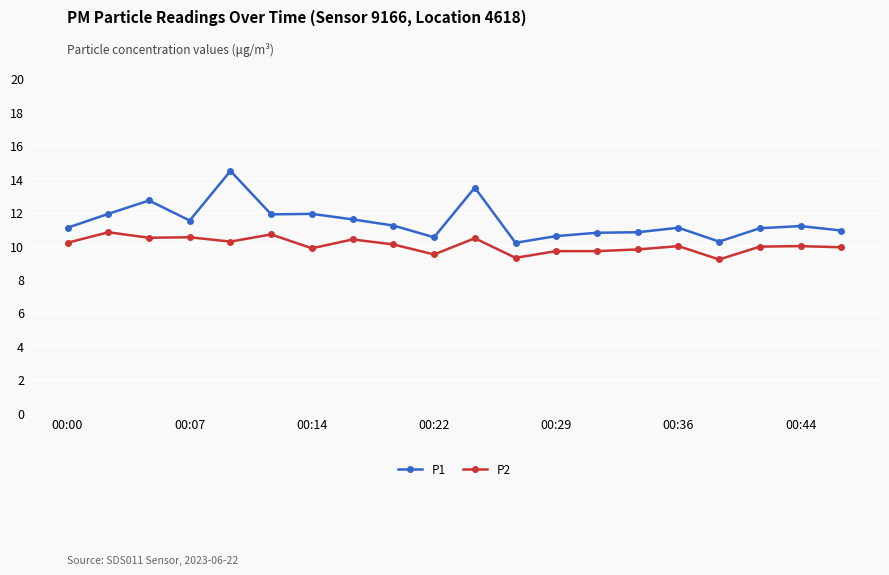

At how many categories does at least one series exceed 10?

20